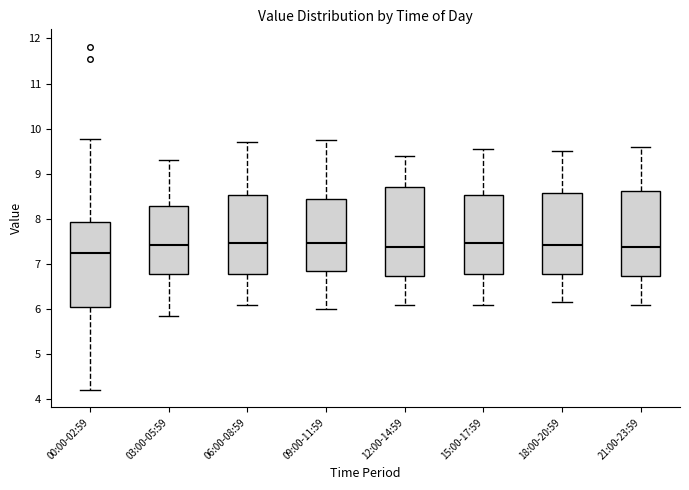

Which box has the lowest median line?

00:00-02:59